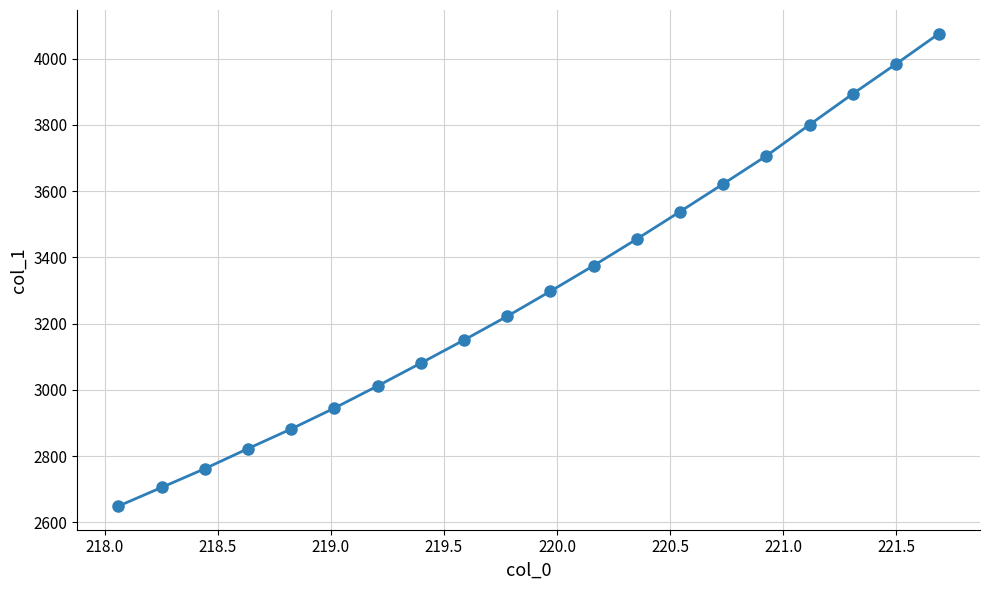

How many data points are above 3297?

10